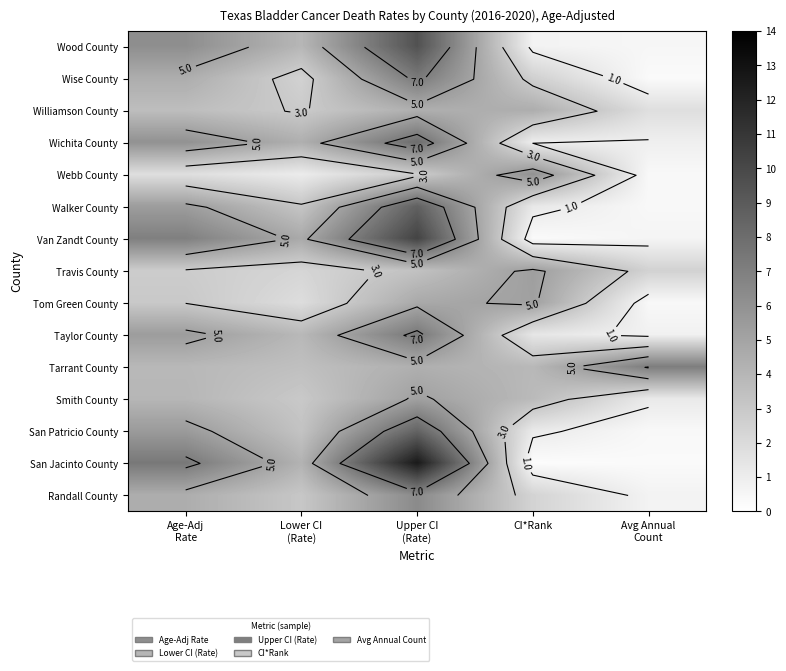

Which series has the widest spread of values?

San Jacinto County